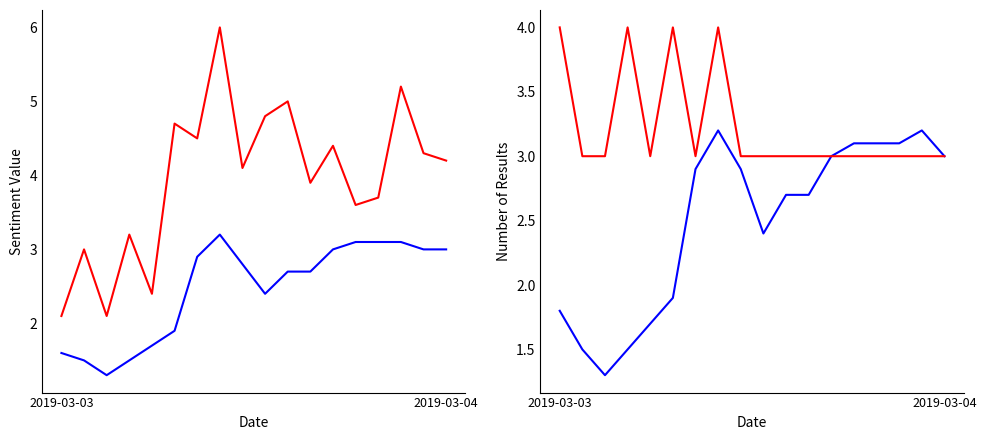

The col_6 series shows 3.0 at 2019-03-04. True or false?

True